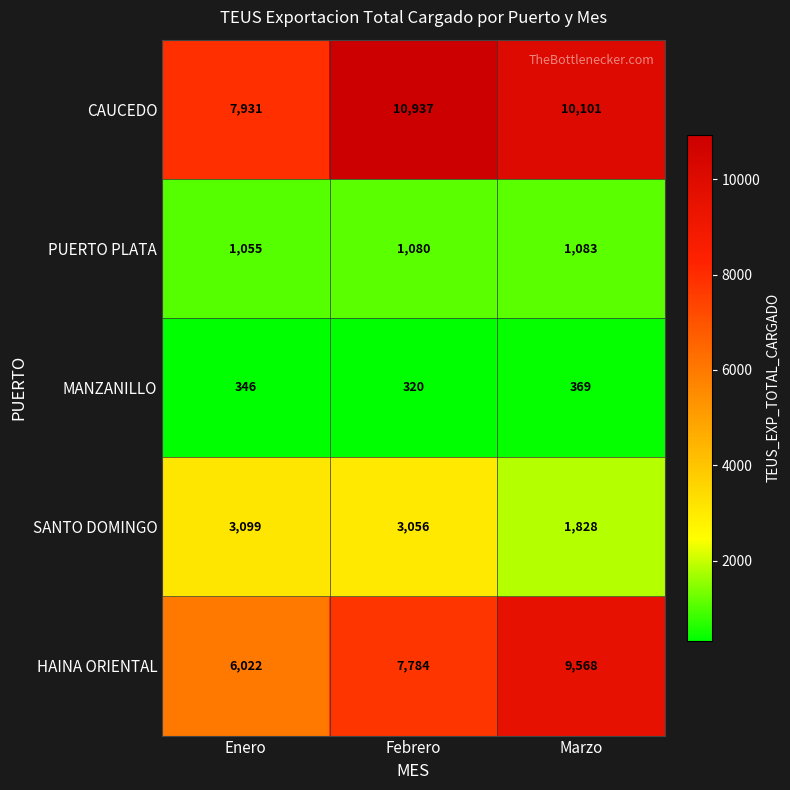

Where does the SANTO DOMINGO series first go above 3056?

Enero